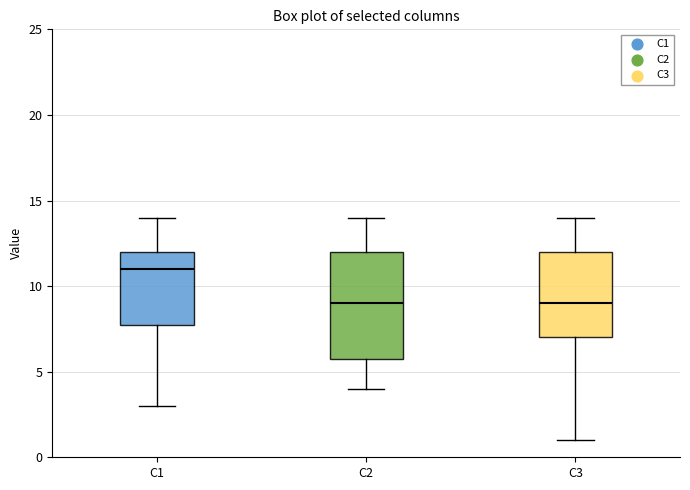

Which box has the highest median line?

C1